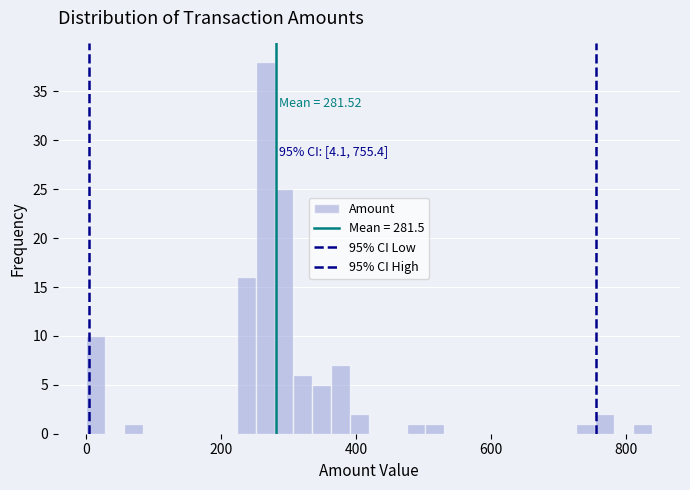

Read against the x-axis, roughly where is the centre of the tallest bar?

260